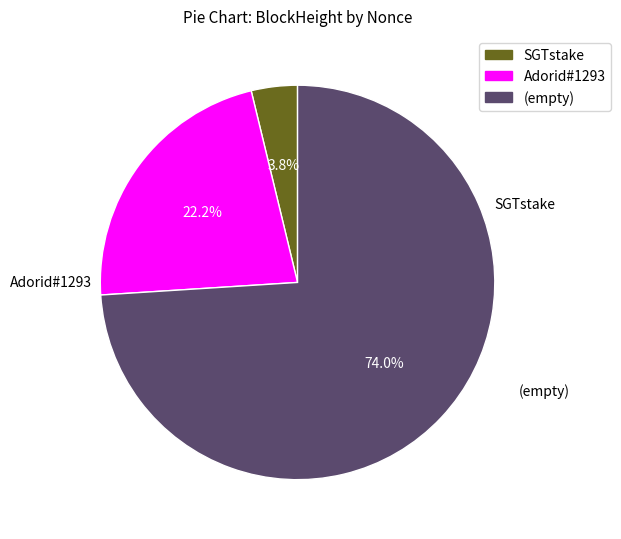

How many segments does this pie chart have?

3